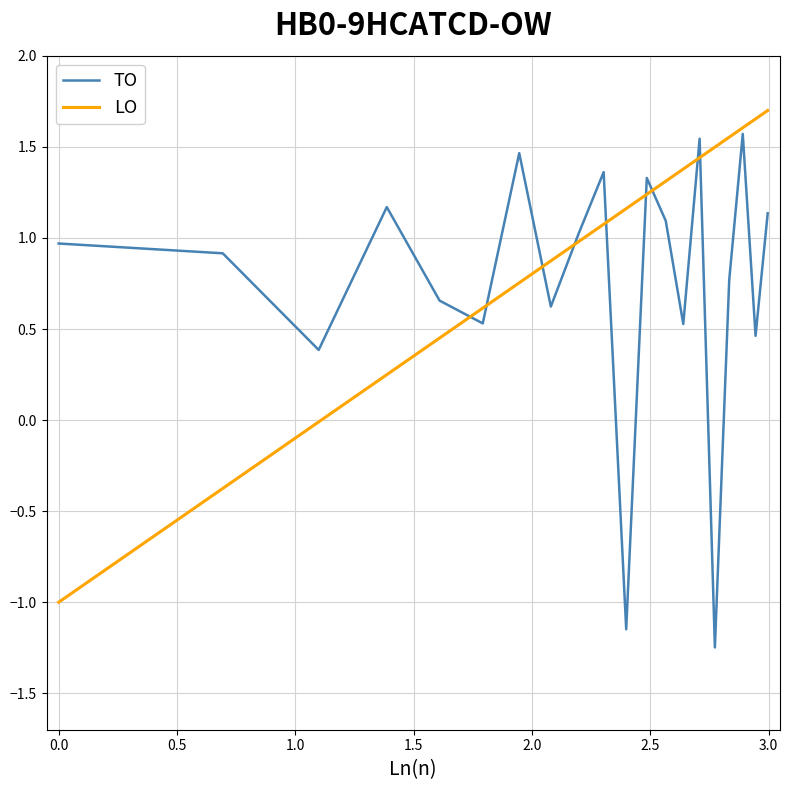

Rank the series by their average value, from highest to lowest.

LO, TO